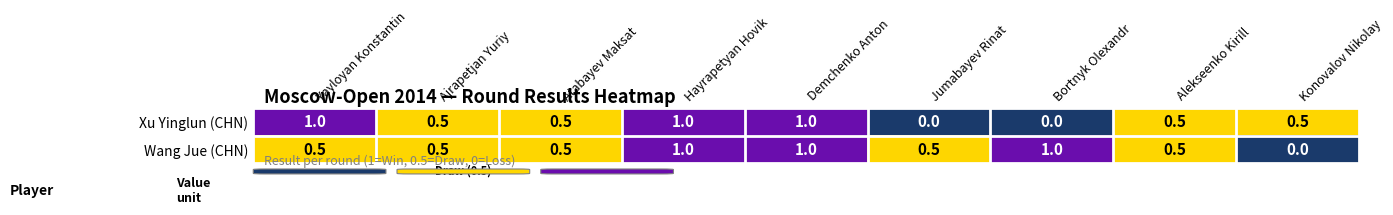

What is the sum of the Wang Jue (CHN) values at Konovalov Nikolay and Ajrapetjan Yuriy?

0.5